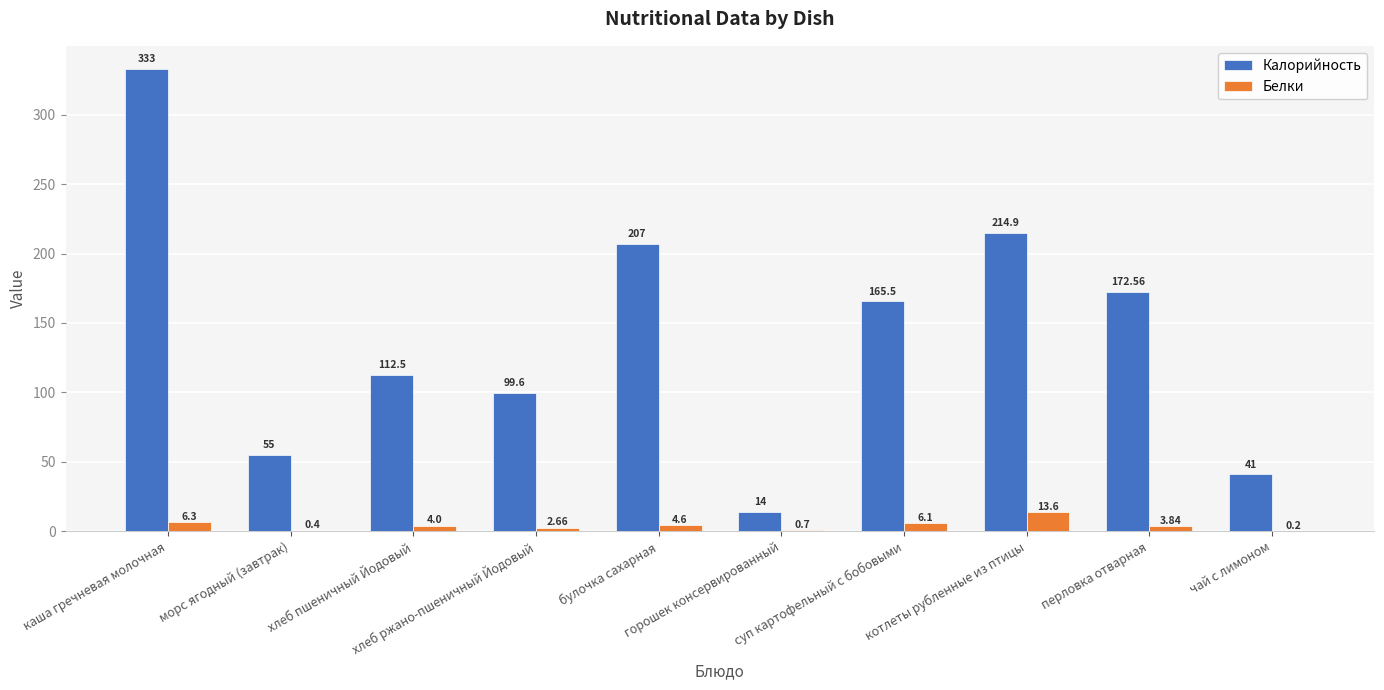

What is the sum of all Белки values?

42.4